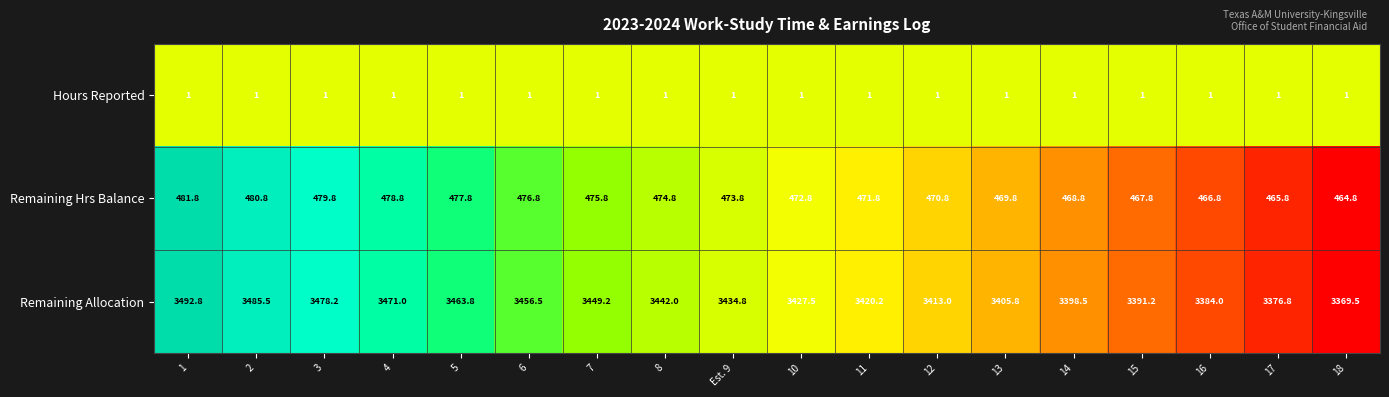

List the series in order of their peak value, highest first.

Remaining Allocation, Remaining Hrs Balance, Hours Reported